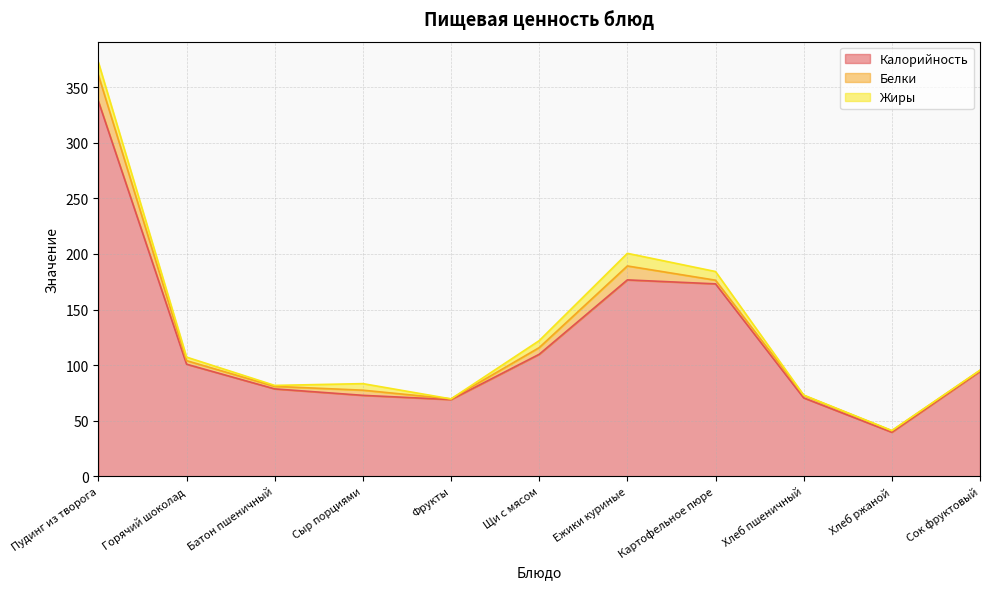

At Сыр порциями, list the series in order from smallest to largest.

Белки, Жиры, Калорийность